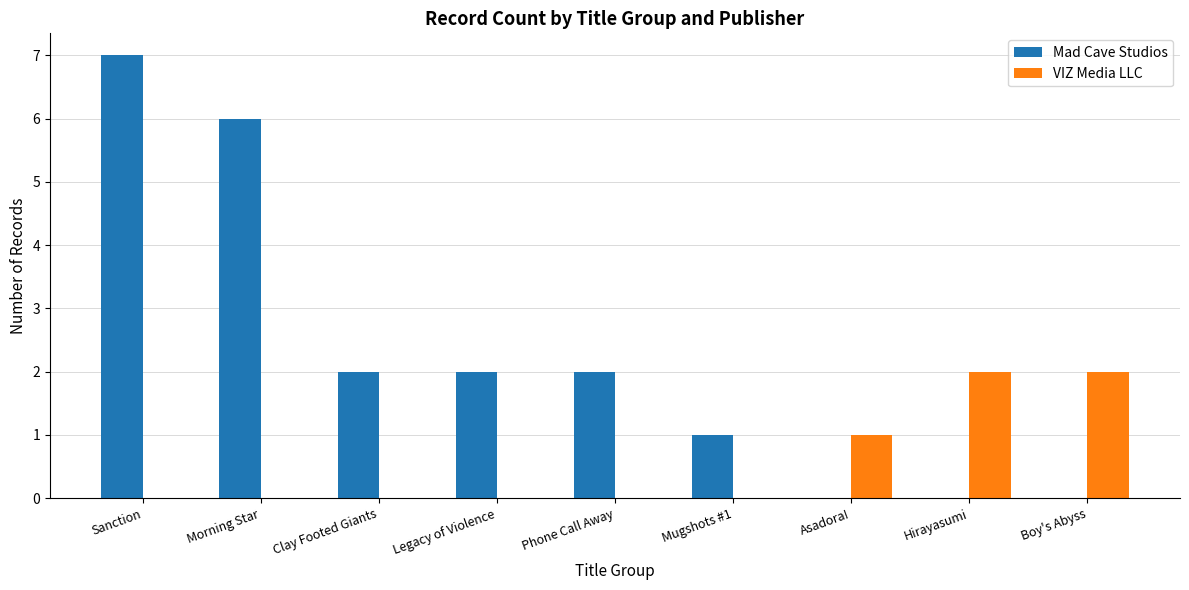

Which series changed the most between Phone Call Away and Asadora!?

Mad Cave Studios